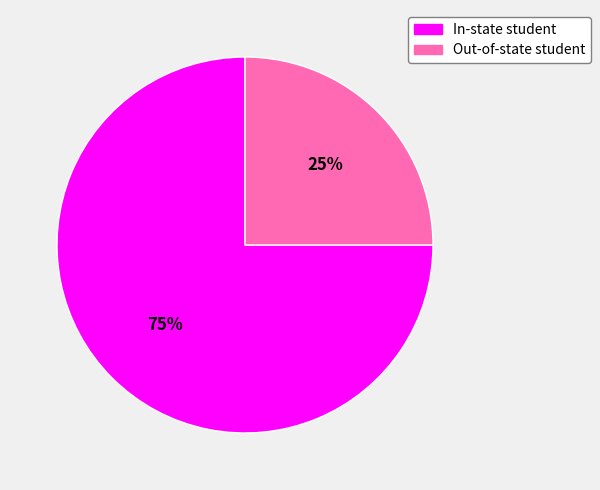

How many slices are in this pie chart?

2